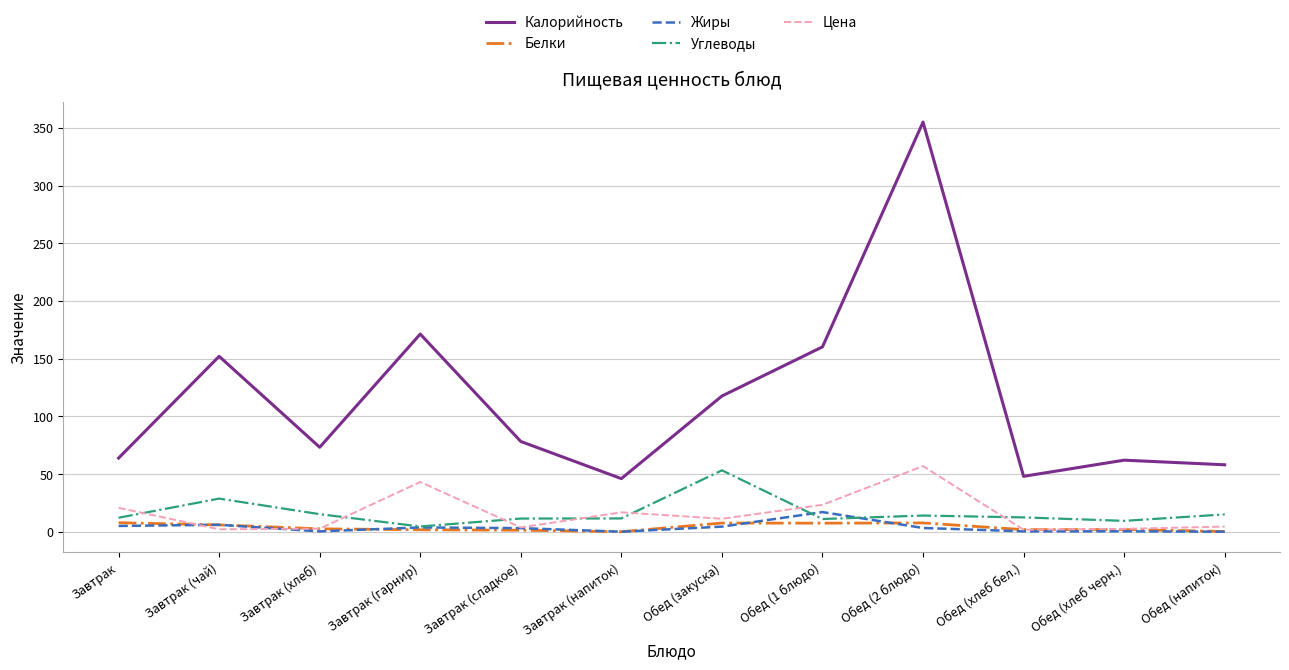

How many values in the Цена series are below 11?

6